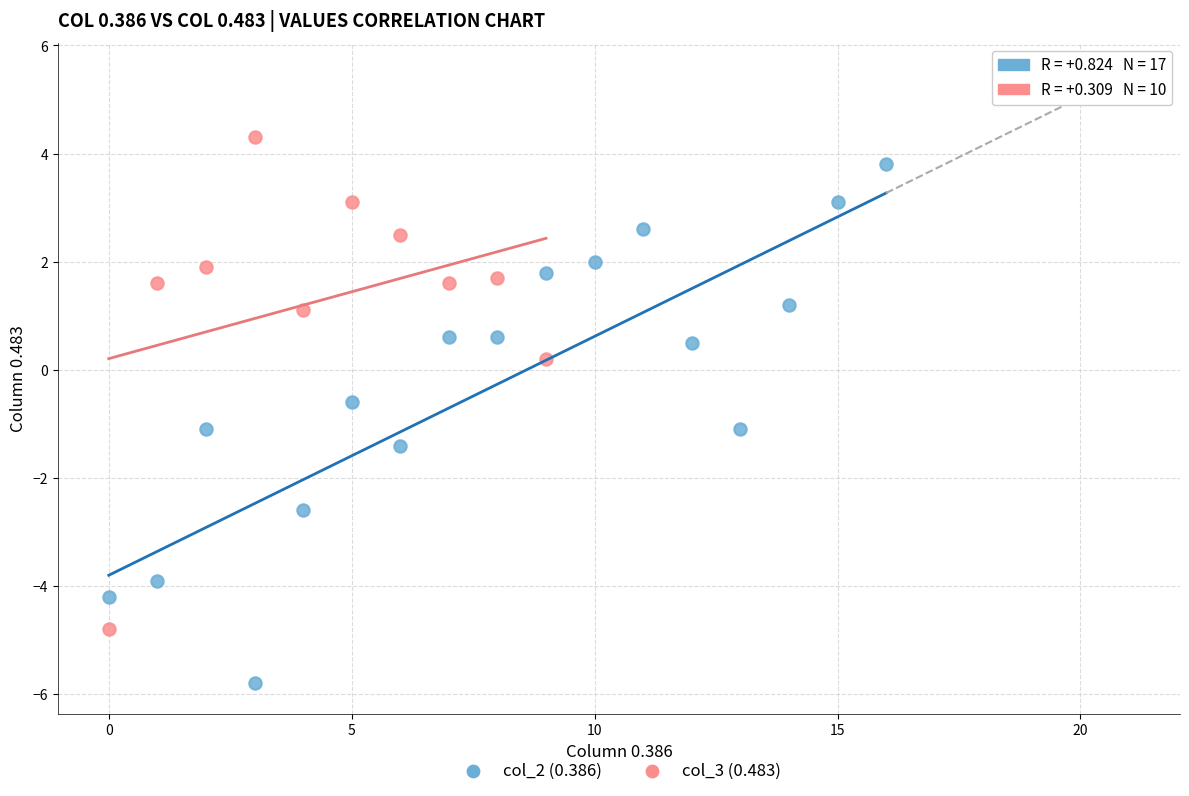

Which series reaches the minimum Y coordinate?

col_2 (0.386)